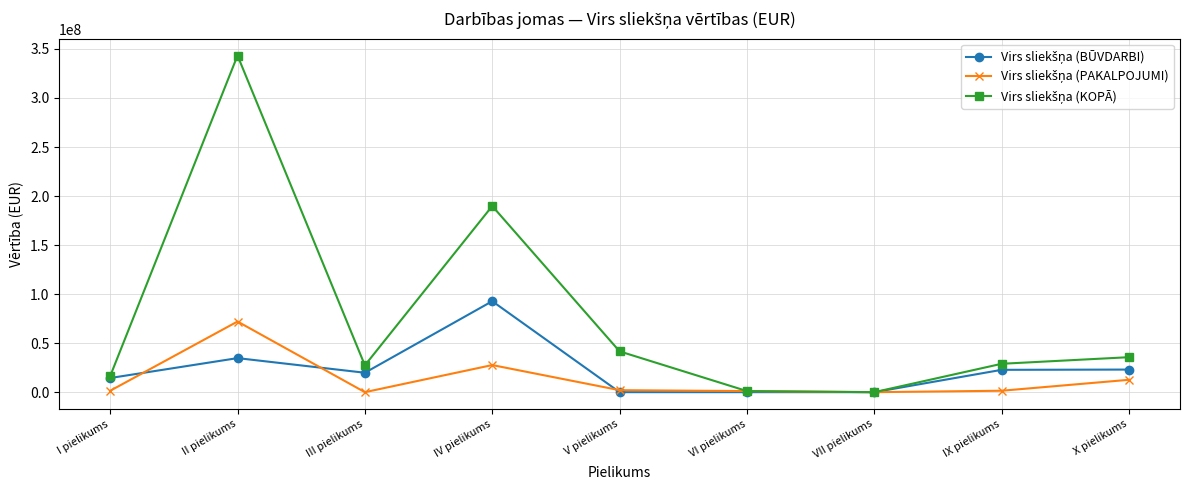

What is the maximum value shown in the chart?

343280207